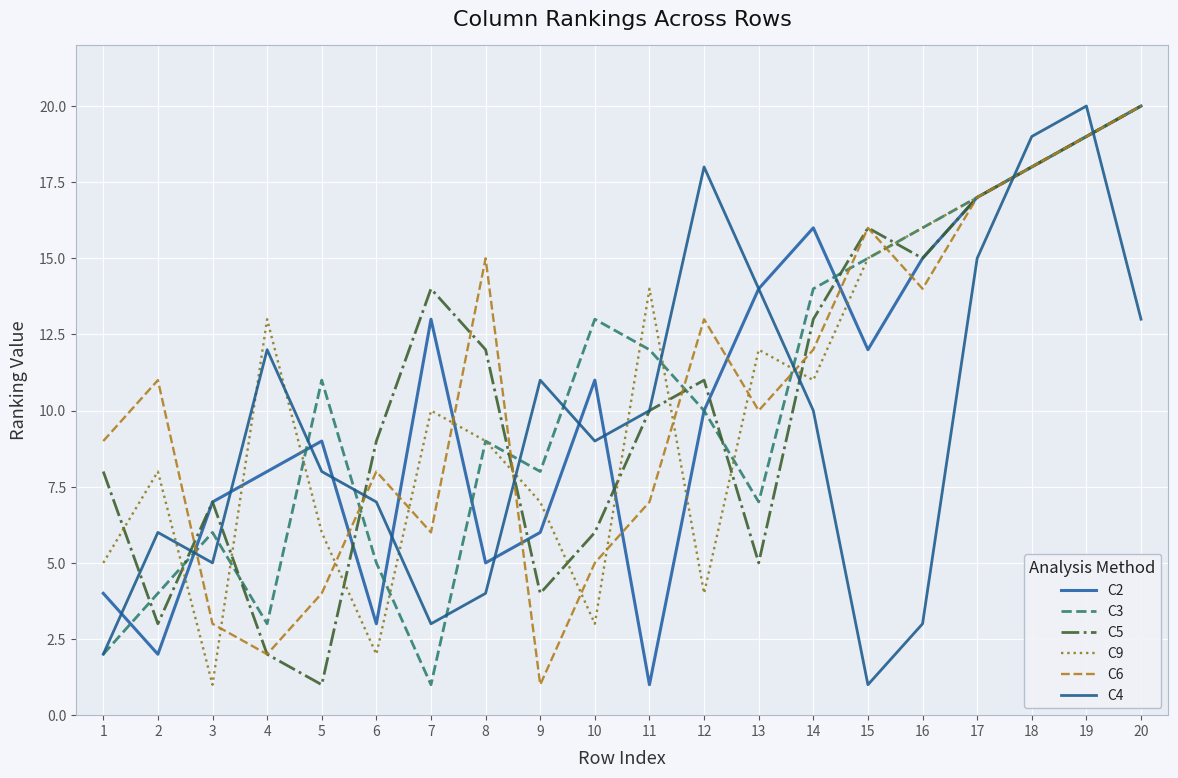

What is the approximate value of C6 at 13, to the nearest 10?

10